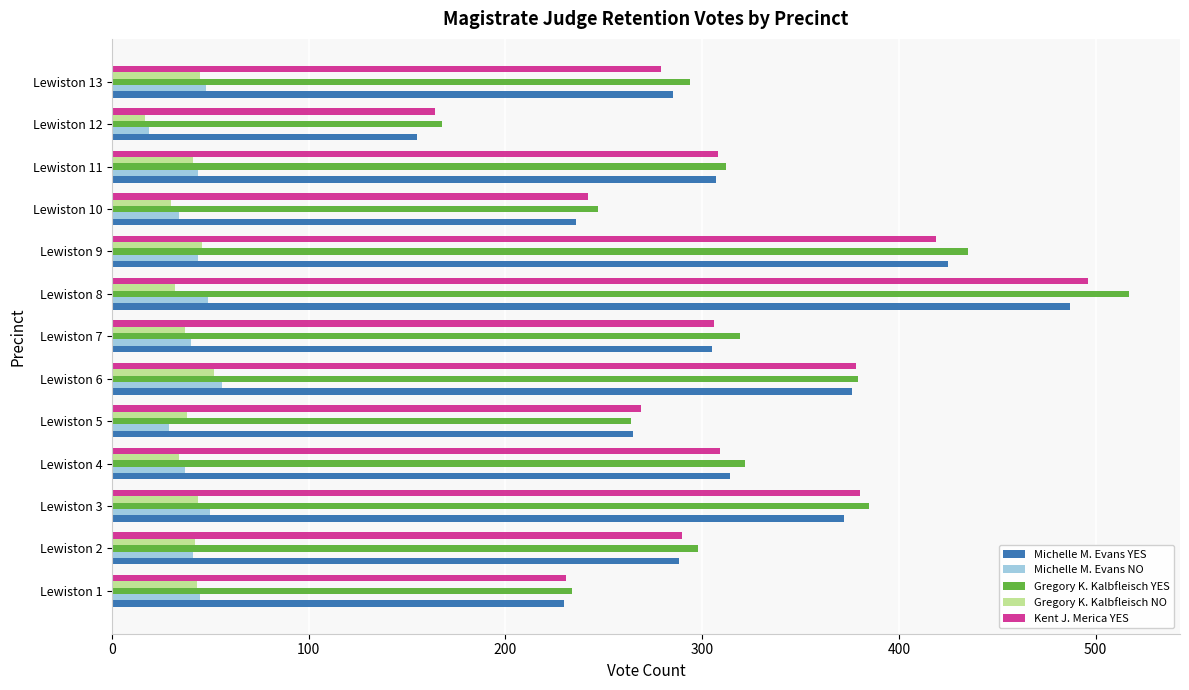

What is the difference between the maximum and second lowest values in the Michelle M. Evans NO series?

27